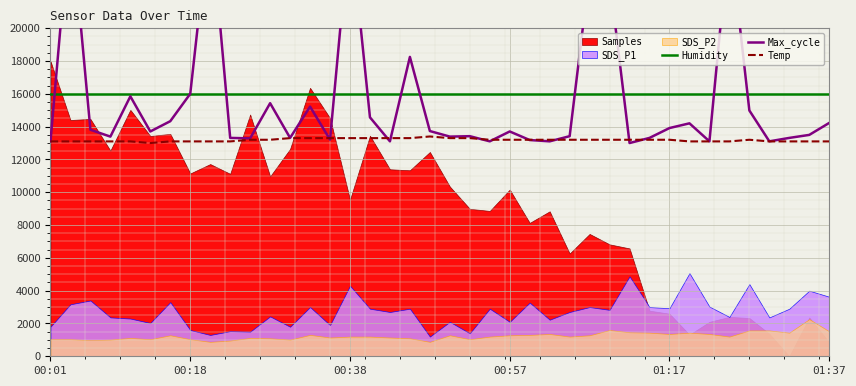

How many data points in Temp are less than 13200?

17